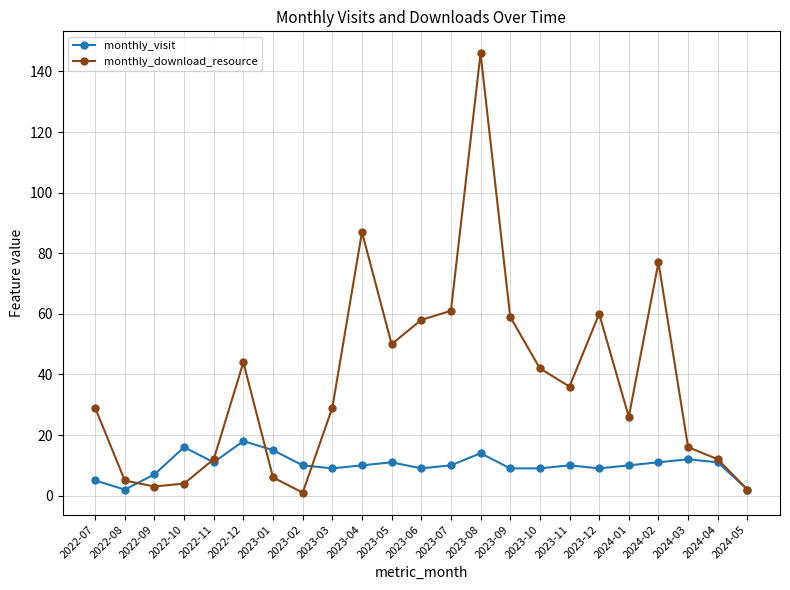

What is the label of the 12th point from the left?

2023-06